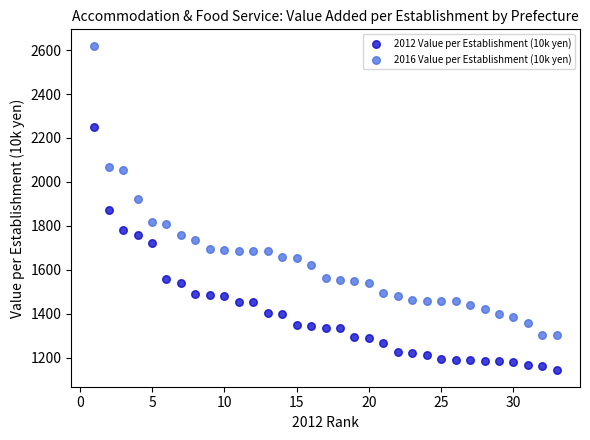

Which series has the widest spread of Y values?

2016 Value per Establishment (10k yen)